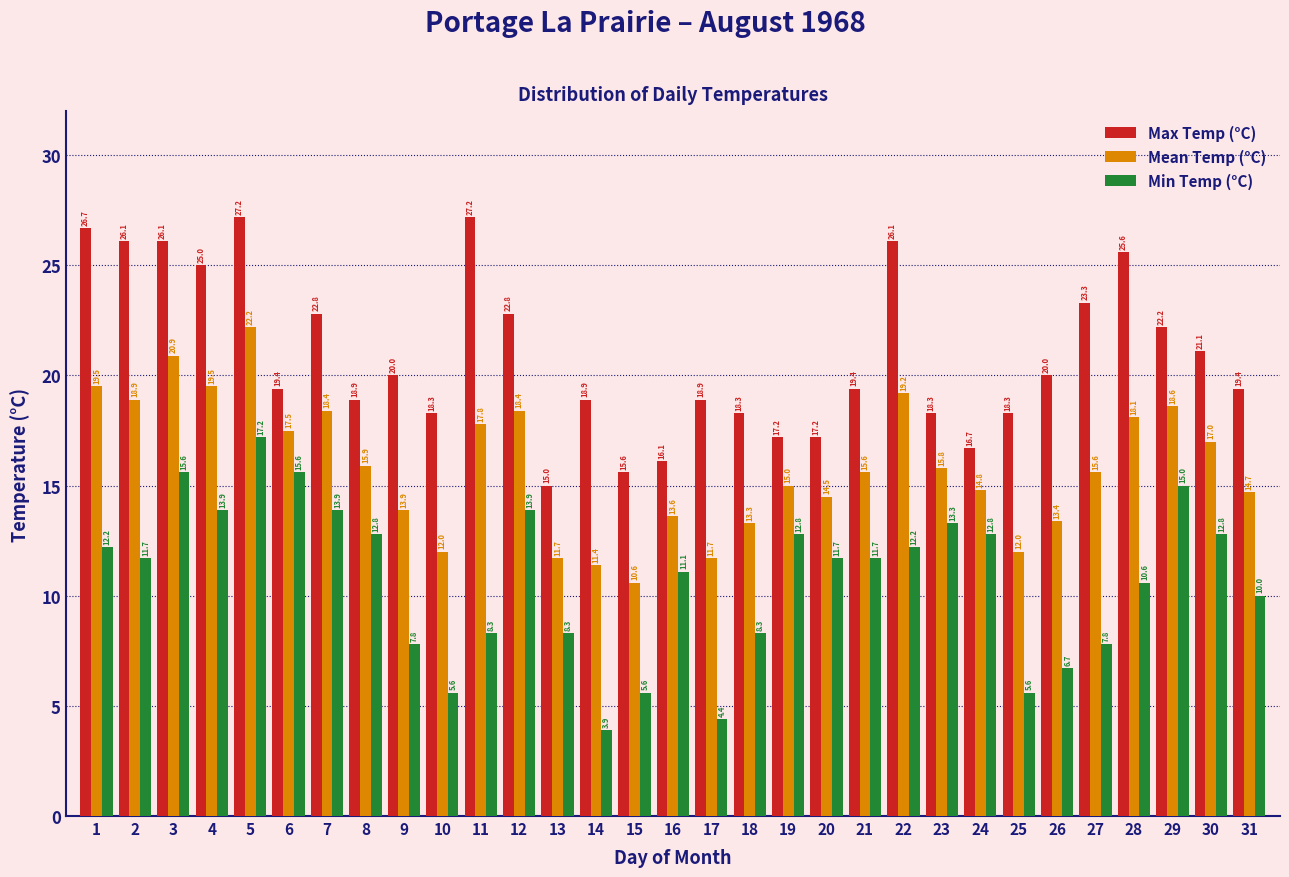

Reading left to right, extract all data points from this chart.

Max Temp (°C): 1=26.7	2=26.1	3=26.1	4=25.0	5=27.2	6=19.4	7=22.8	8=18.9	9=20.0	10=18.3	11=27.2	12=22.8	13=15.0	14=18.9	15=15.6	16=16.1	17=18.9	18=18.3	19=17.2	20=17.2	21=19.4	22=26.1	23=18.3	24=16.7	25=18.3	26=20.0	27=23.3	28=25.6	29=22.2	30=21.1	31=19.4
Mean Temp (°C): 1=19.5	2=18.9	3=20.9	4=19.5	5=22.2	6=17.5	7=18.4	8=15.9	9=13.9	10=12.0	11=17.8	12=18.4	13=11.7	14=11.4	15=10.6	16=13.6	17=11.7	18=13.3	19=15.0	20=14.5	21=15.6	22=19.2	23=15.8	24=14.8	25=12.0	26=13.4	27=15.6	28=18.1	29=18.6	30=17.0	31=14.7
Min Temp (°C): 1=12.2	2=11.7	3=15.6	4=13.9	5=17.2	6=15.6	7=13.9	8=12.8	9=7.8	10=5.6	11=8.3	12=13.9	13=8.3	14=3.9	15=5.6	16=11.1	17=4.4	18=8.3	19=12.8	20=11.7	21=11.7	22=12.2	23=13.3	24=12.8	25=5.6	26=6.7	27=7.8	28=10.6	29=15.0	30=12.8	31=10.0